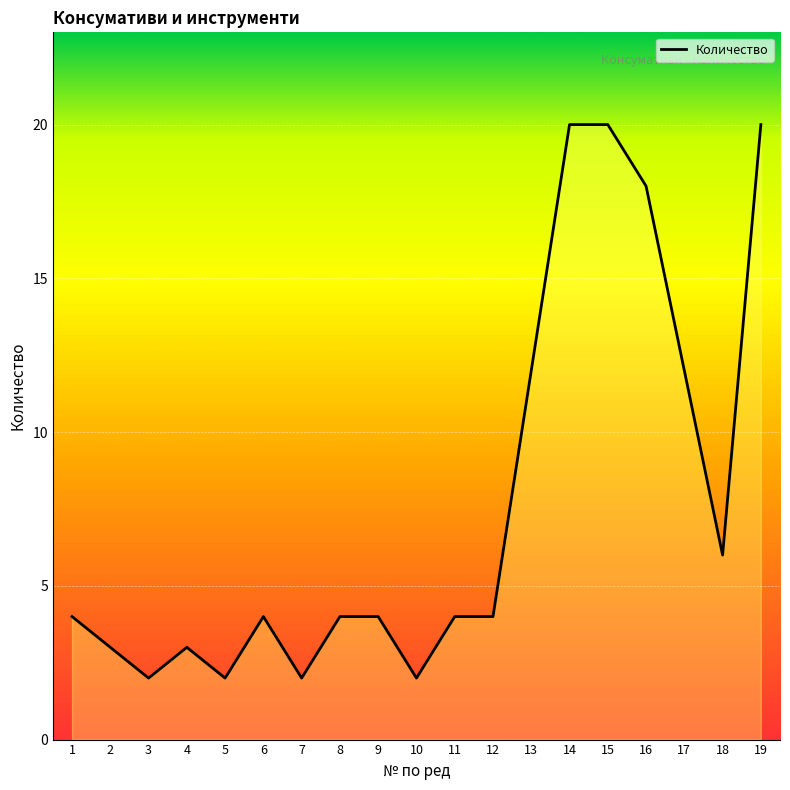

At which category does the data reach its first local peak?

4